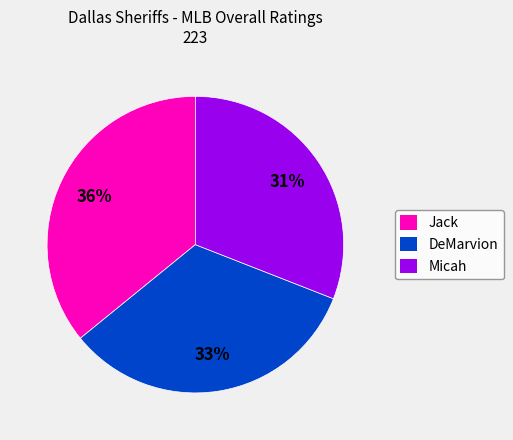

Count the number of slices in the pie.

3